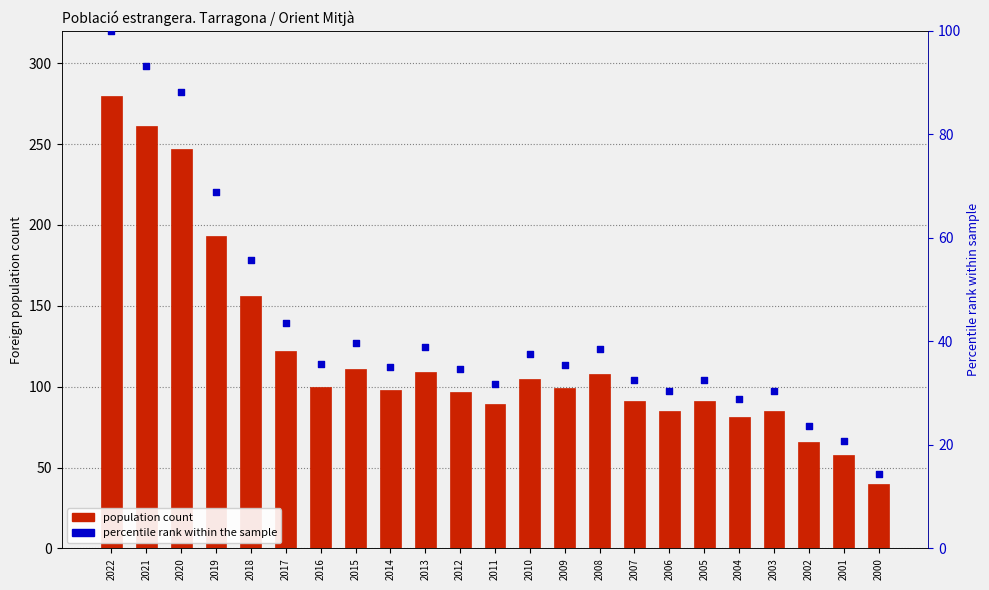

Which series has the widest spread of Y values?

Population (Middle East)